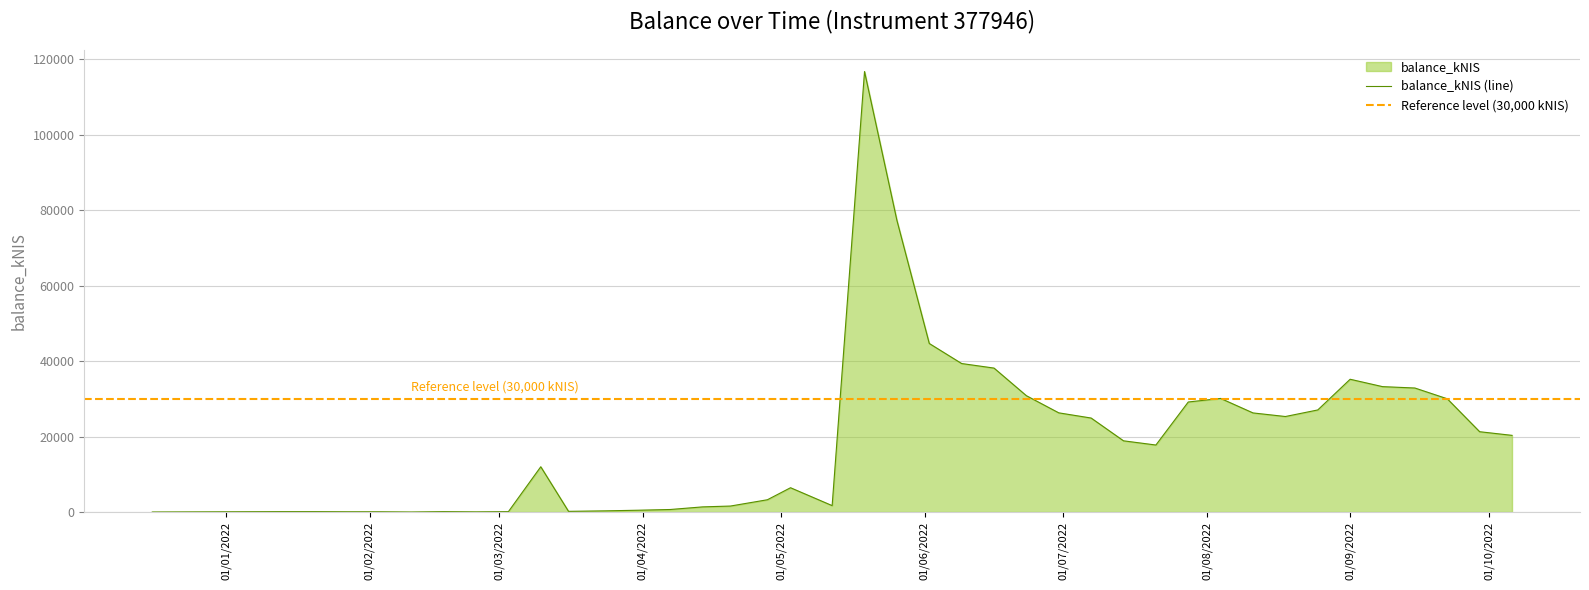

How many values exceed 18879?

20